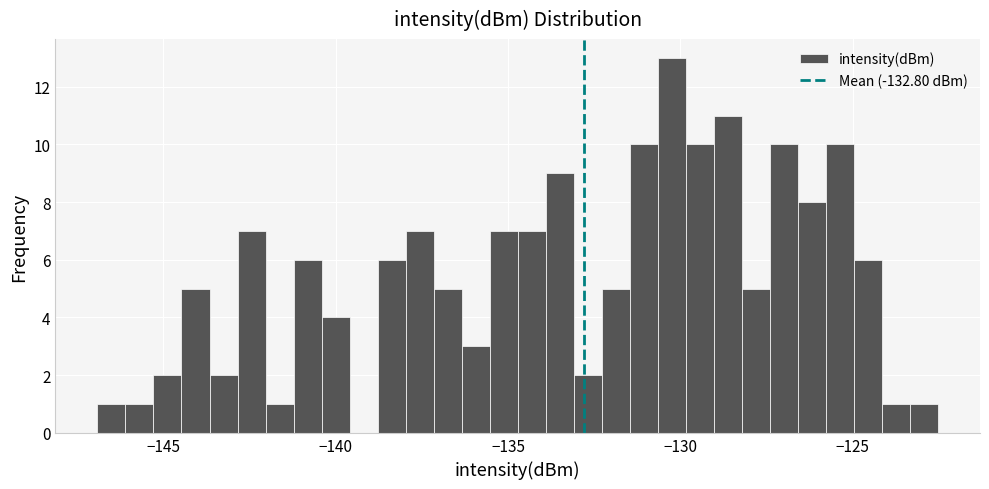

Read against the x-axis, roughly where is the centre of the tallest bar?

-130.5